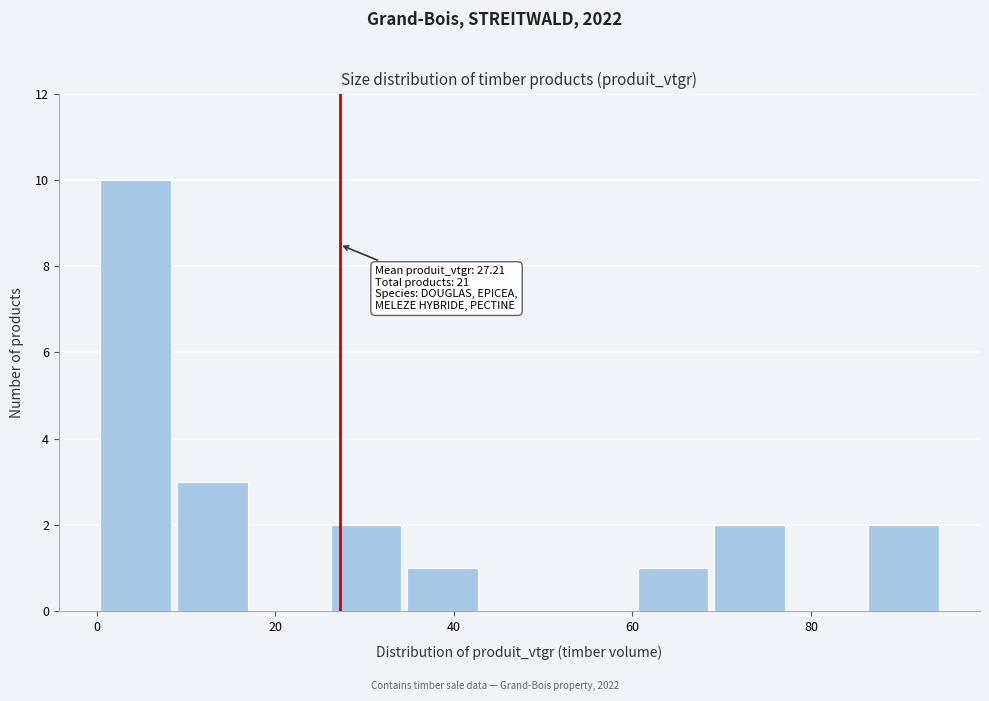

Which range on the x-axis has the tallest bar?

0 to 8